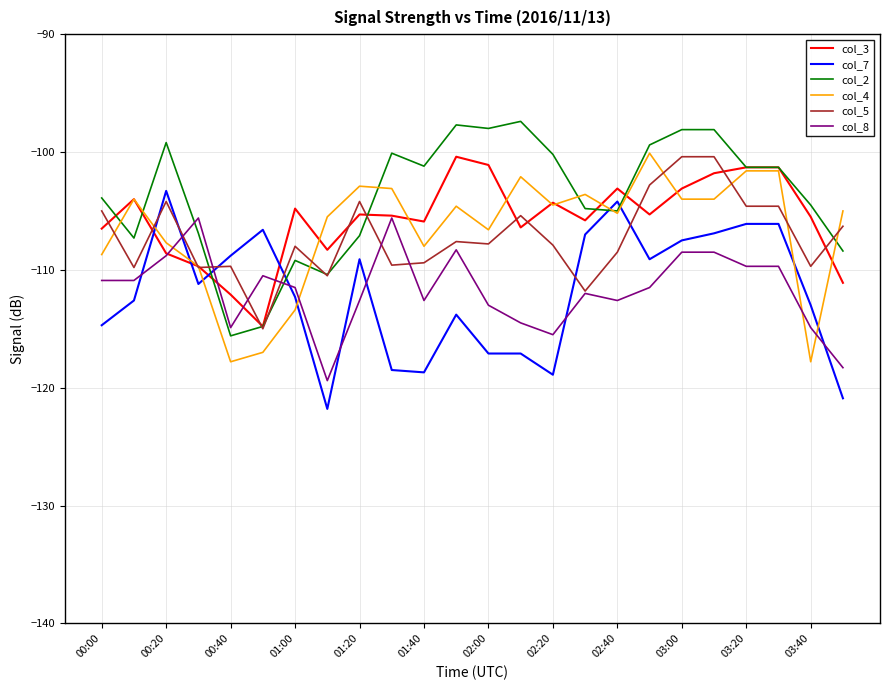

True or false: col_2 and col_8 intersect in this chart.

True